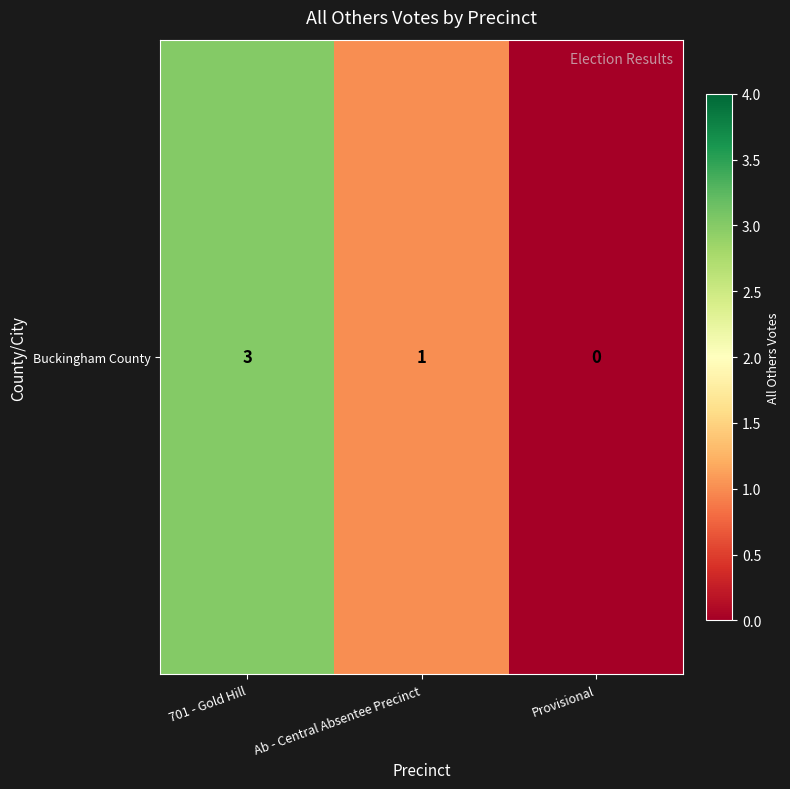

List the labels in order of value, smallest first.

Provisional, Ab - Central Absentee Precinct, 701 - Gold Hill